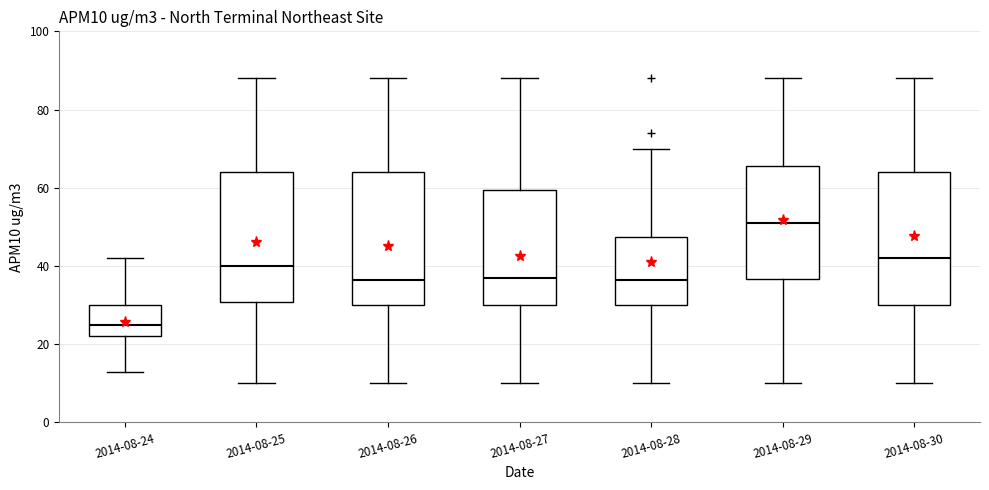

Reading left to right, transcribe this box plot: for each box, give where its median line is, the range the box spans, and where its two whiskers end, as read against the y-axis. The values are not printed on the chart, so give them approximately, as read against the axis.

2014-08-24: median 26, box 22 to 30, whiskers 14 to 42
2014-08-25: median 40, box 30 to 64, whiskers 10 to 88
2014-08-26: median 36, box 30 to 64, whiskers 10 to 88
2014-08-27: median 38, box 30 to 60, whiskers 10 to 88
2014-08-28: median 36, box 30 to 48, whiskers 10 to 70
2014-08-29: median 52, box 36 to 66, whiskers 10 to 88
2014-08-30: median 42, box 30 to 64, whiskers 10 to 88